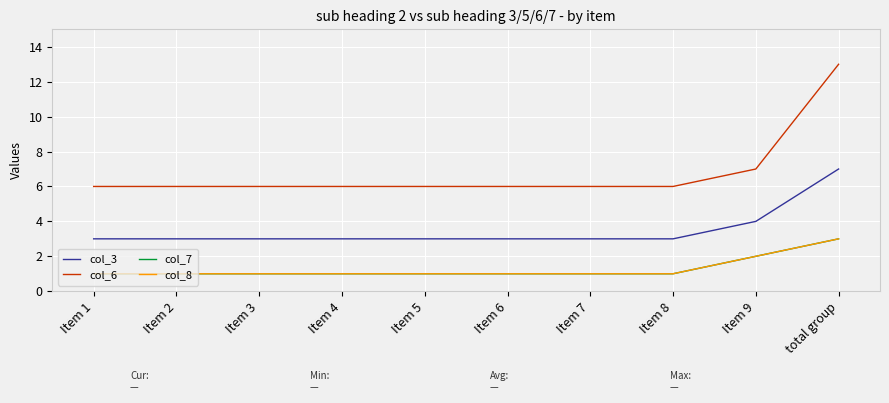

True or false: col_6 and col_8 cross at least once.

False